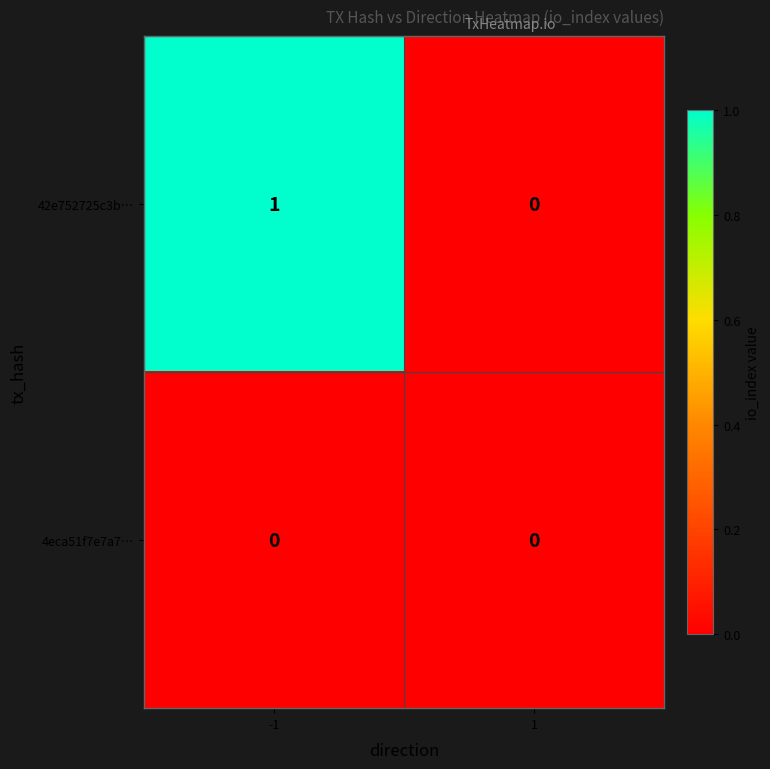

Which series has the largest total across all categories?

42e752725c3b…